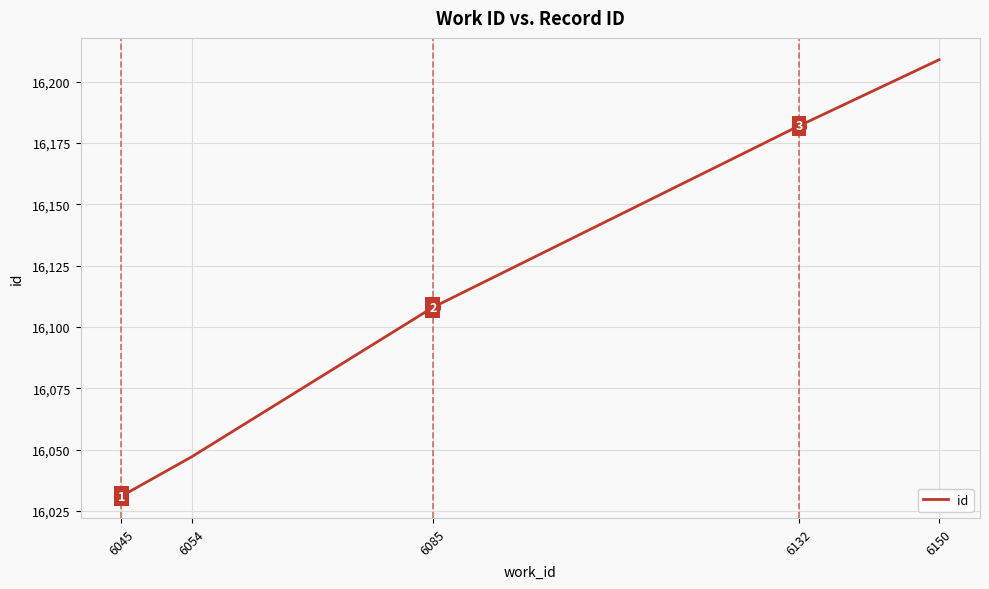

Which has a higher value, 6085 or 6054?

6085